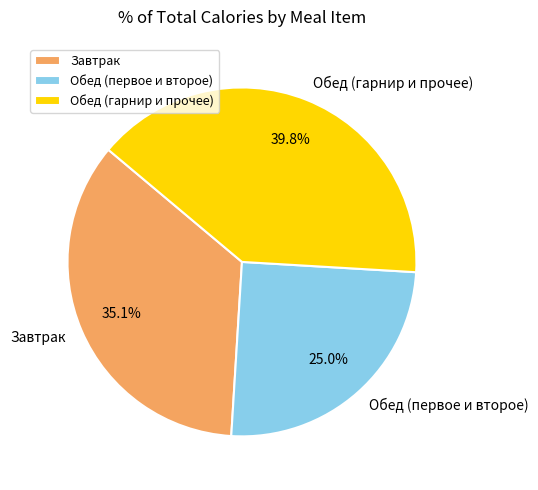

Combined, do Обед (первое и второе) and Завтрак account for over 50%?

Yes